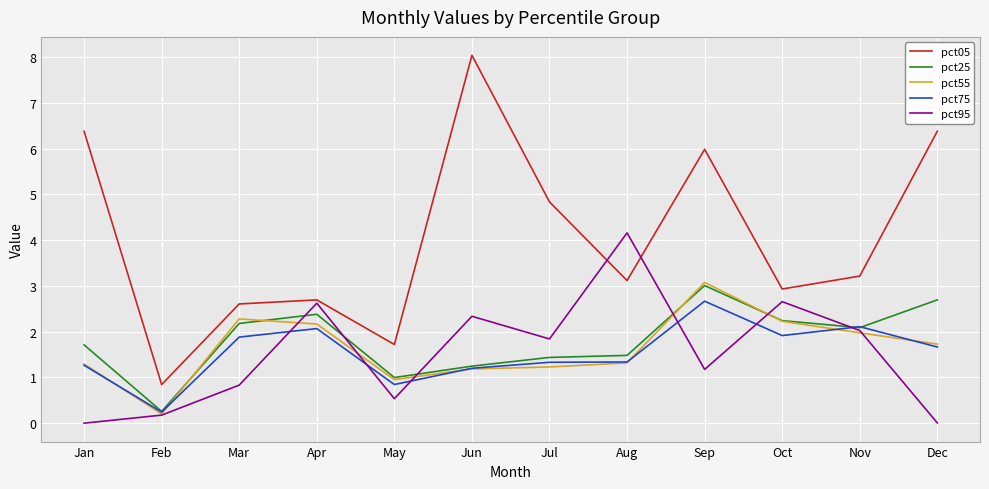

Where is the first local minimum for pct95?

May